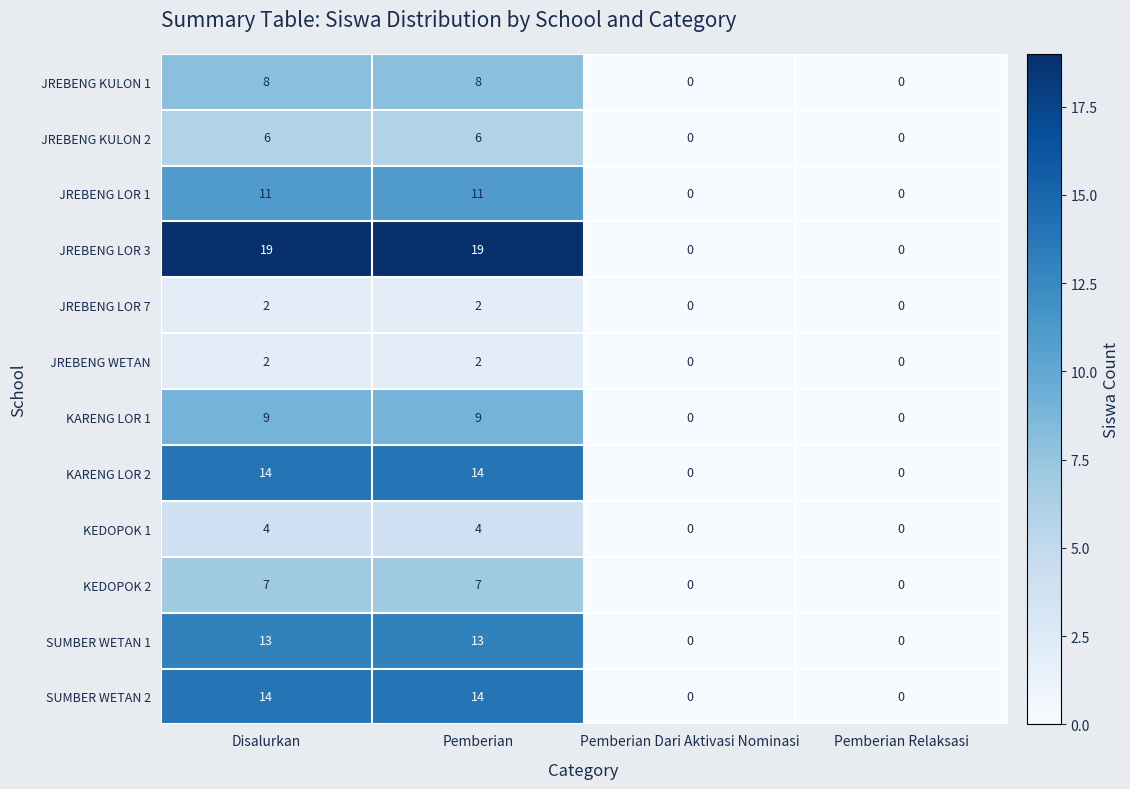

What is the sum of all SUMBER WETAN 2 values?

28